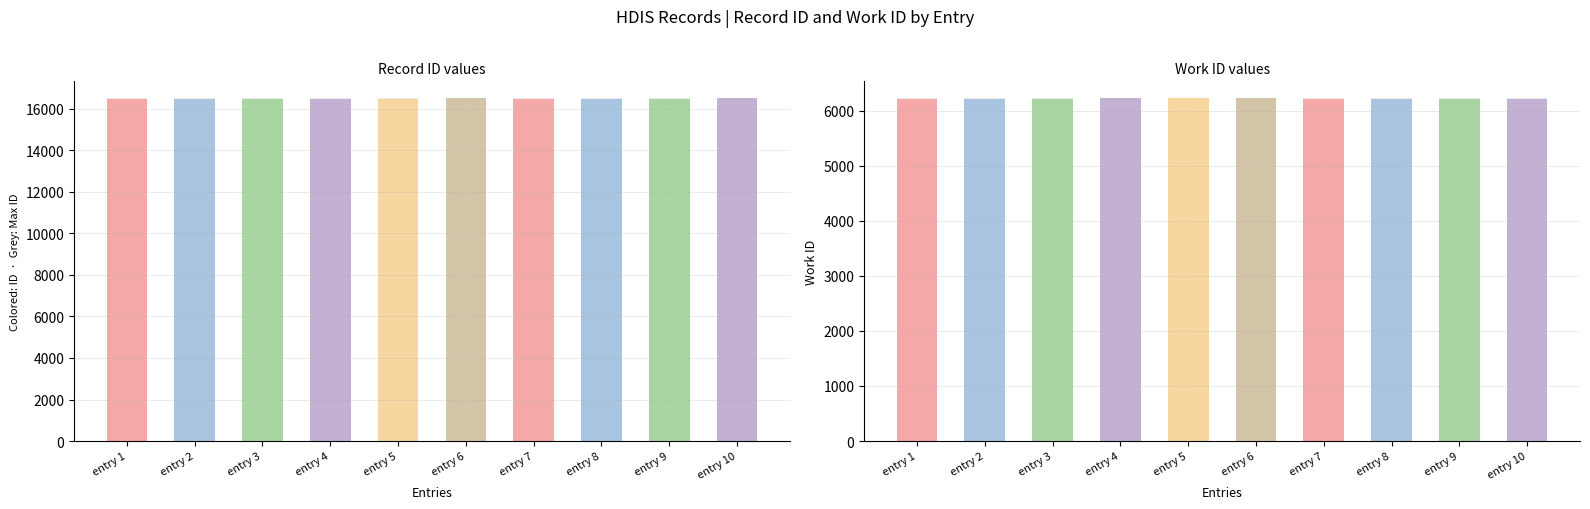

What is the value of the work_id bar at the 6th from the left?

6220